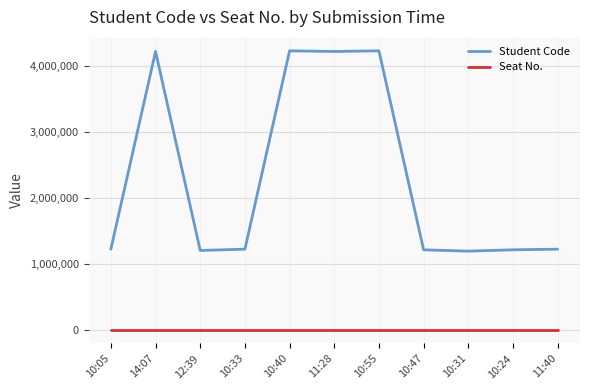

Rank the series by their average value, from highest to lowest.

Student Code, Seat No.